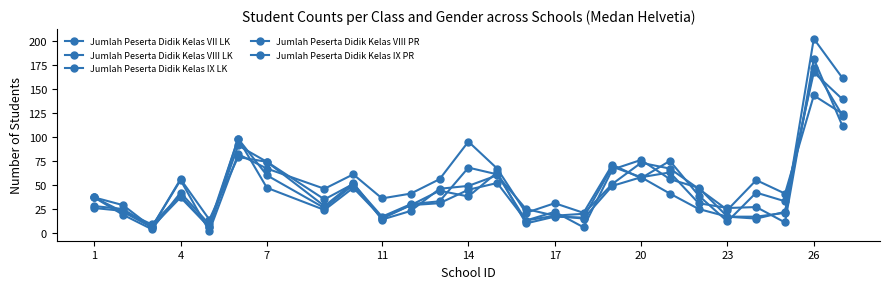

At which category does Jumlah Peserta Didik Kelas IX LK reach its first local peak?

4